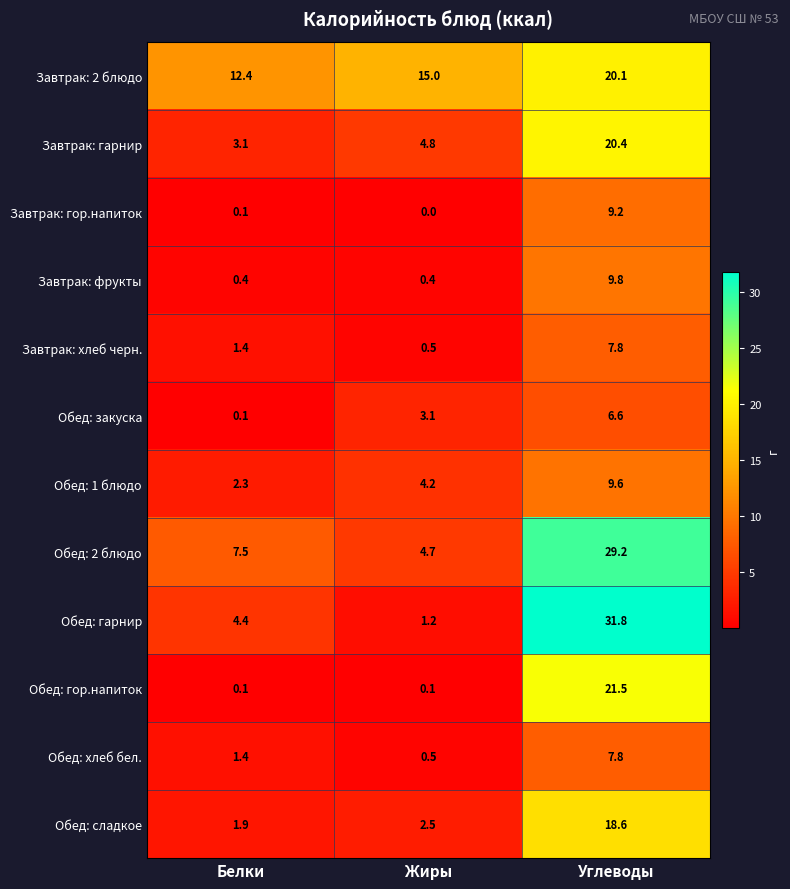

Is it true that Обед: 1 блюдо equals 7.0 at Жиры?

False